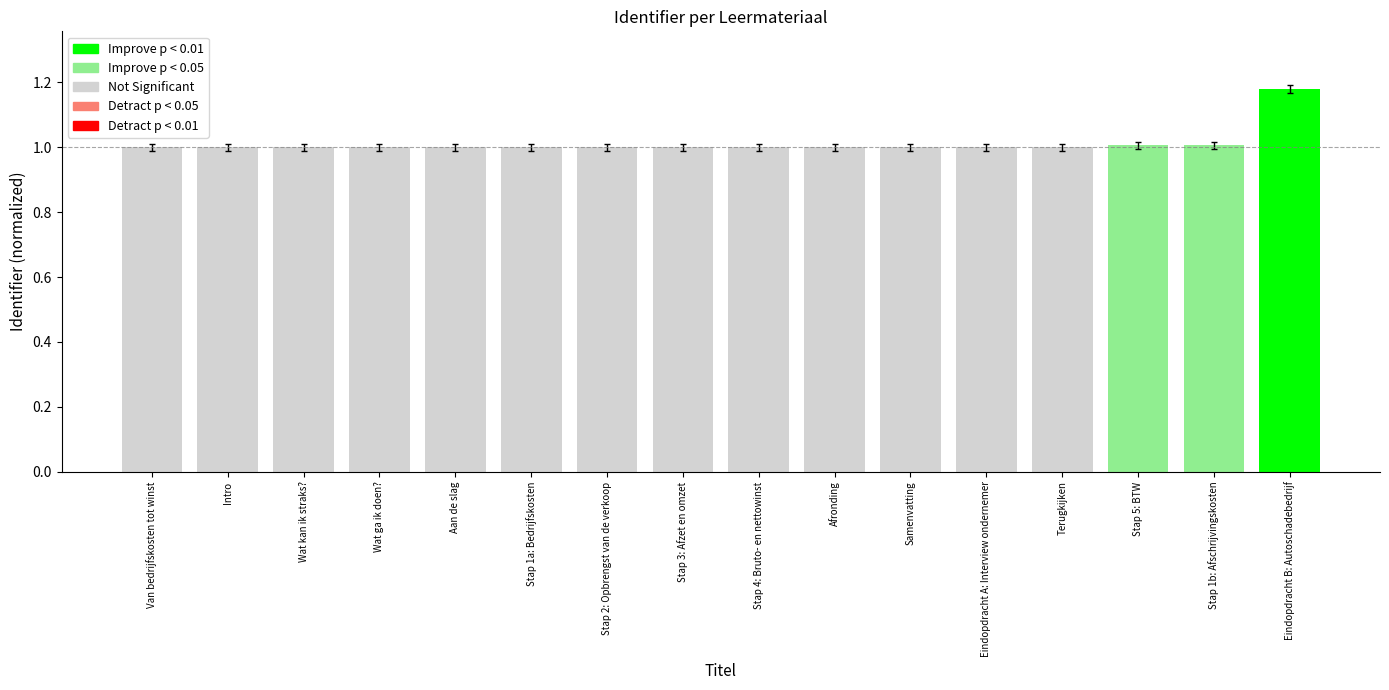

Rank the categories by value from highest to lowest.

Eindopdracht B: Autoschadebedrijf, Stap 1b: Afschrijvingskosten, Stap 5: BTW, Terugkijken, Eindopdracht A: Interview ondernemer, Samenvatting, Afronding, Stap 4: Bruto- en nettowinst, Stap 3: Afzet en omzet, Stap 2: Opbrengst van de verkoop, Stap 1a: Bedrijfskosten, Aan de slag, Wat ga ik doen?, Wat kan ik straks?, Intro, Van bedrijfskosten tot winst